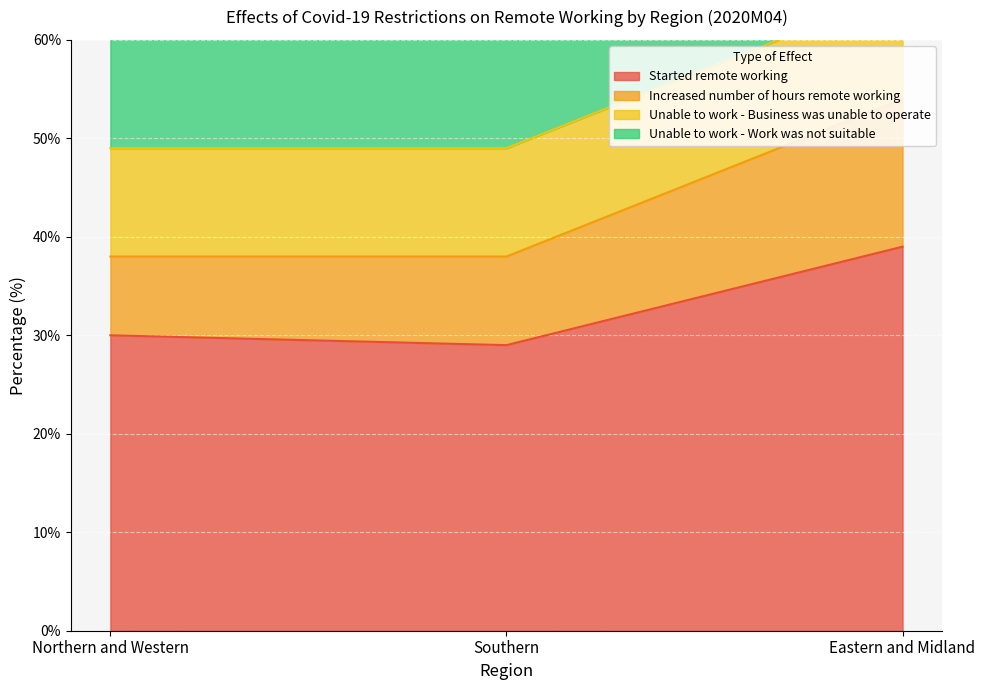

What is the value of the Increased number of hours remote working point at the 3rd from the left?

54